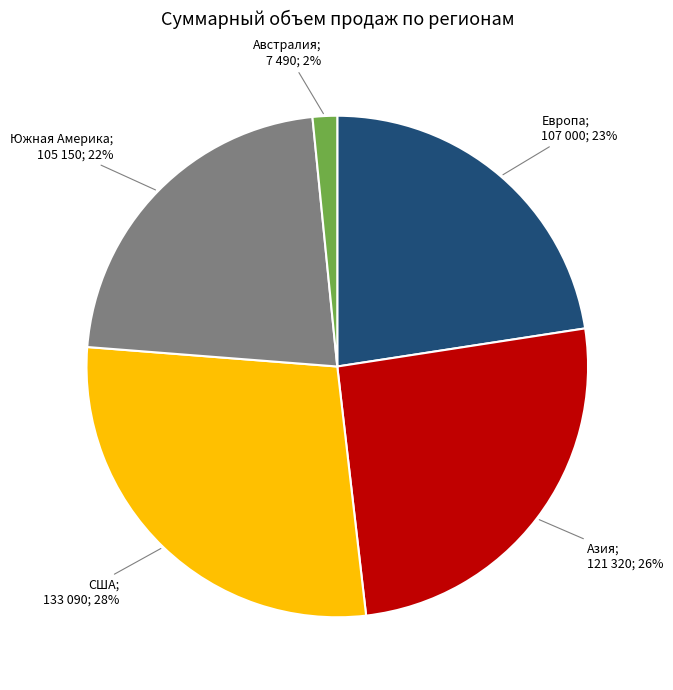

Does any single category account for the majority?

No